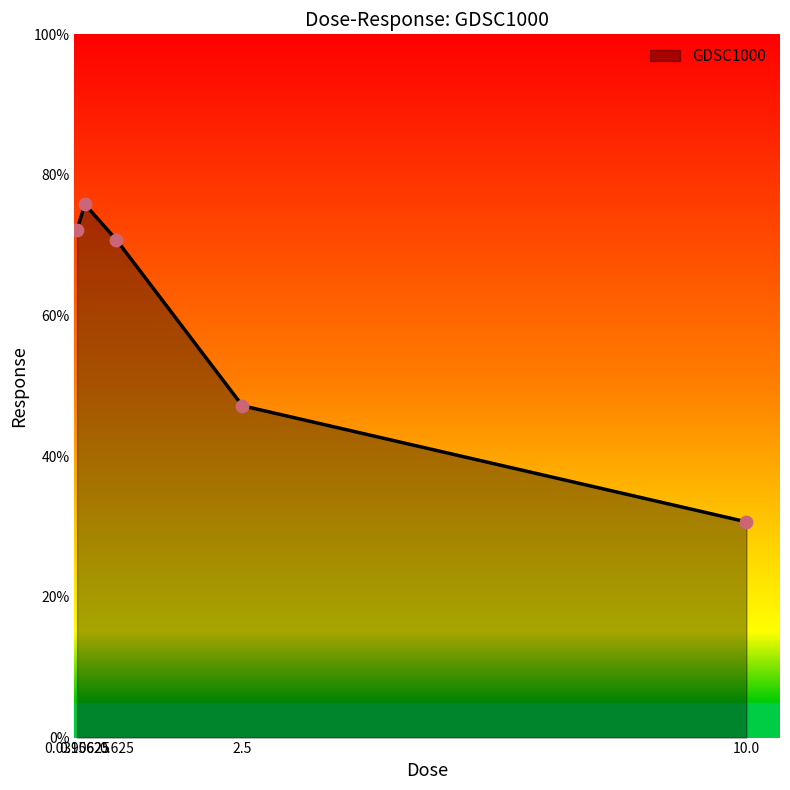

What is the ratio of the value at 0.15625 to the value at 2.5?

1.6